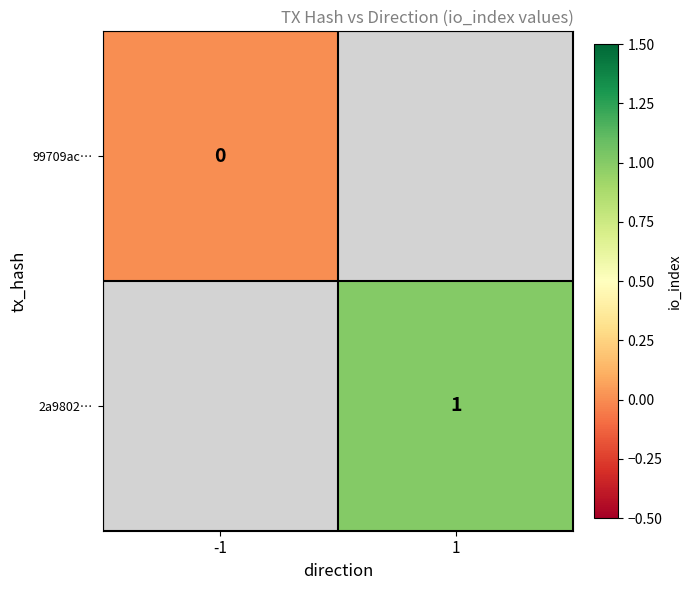

The 2a9802… series shows 2 at 1. True or false?

False